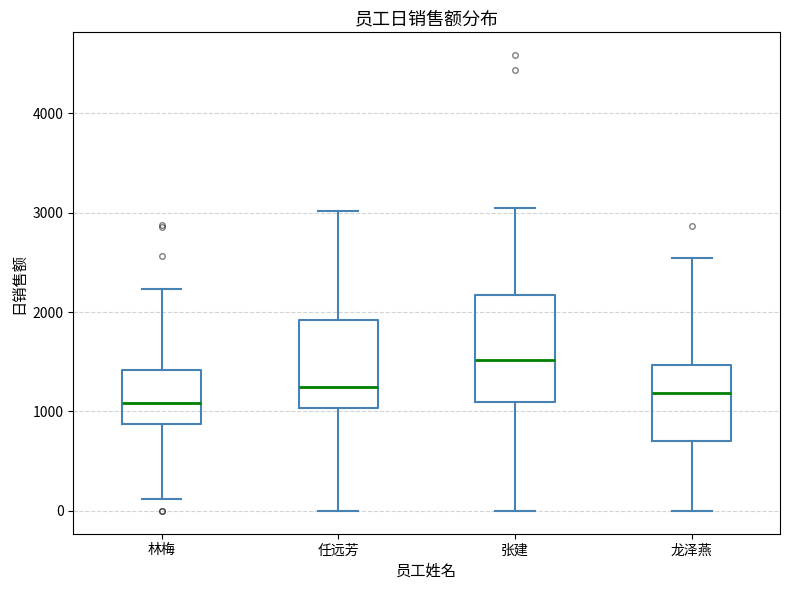

Where is the upper edge of the box for 任远芳 on the y-axis? The values are not printed on the chart, so give them approximately, as read against the axis.

1900